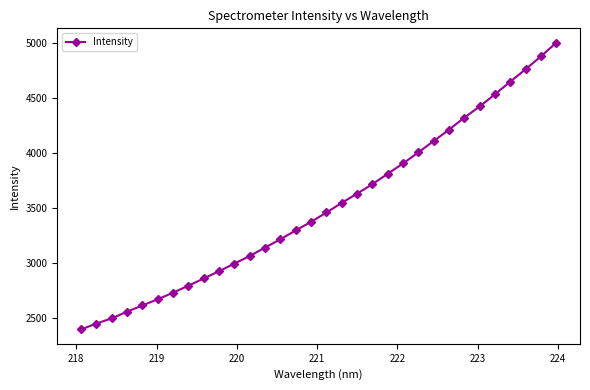

What is the greatest value displayed?

5000.0